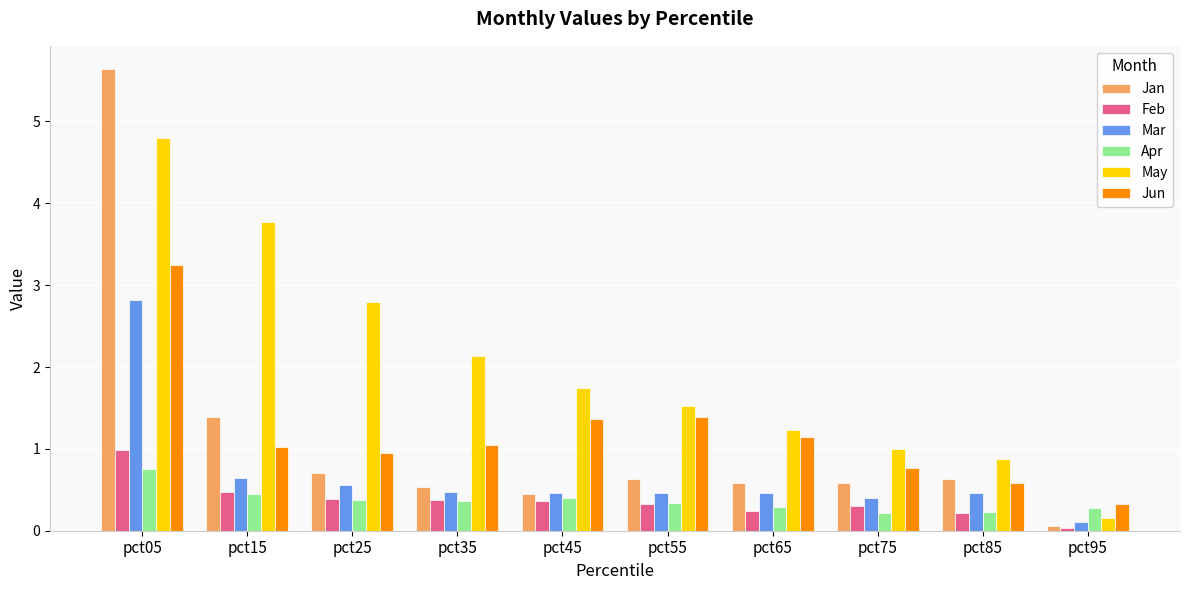

List the series in order of their peak value, lowest first.

Apr, Feb, Mar, Jun, May, Jan